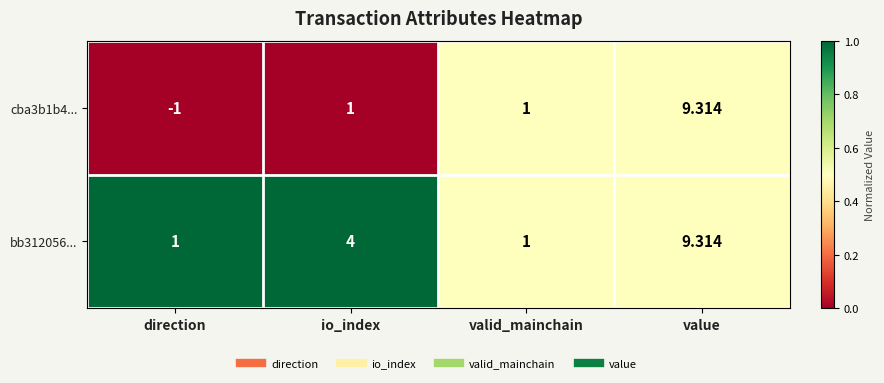

Which series has the largest range (max minus min)?

cba3b1b4...